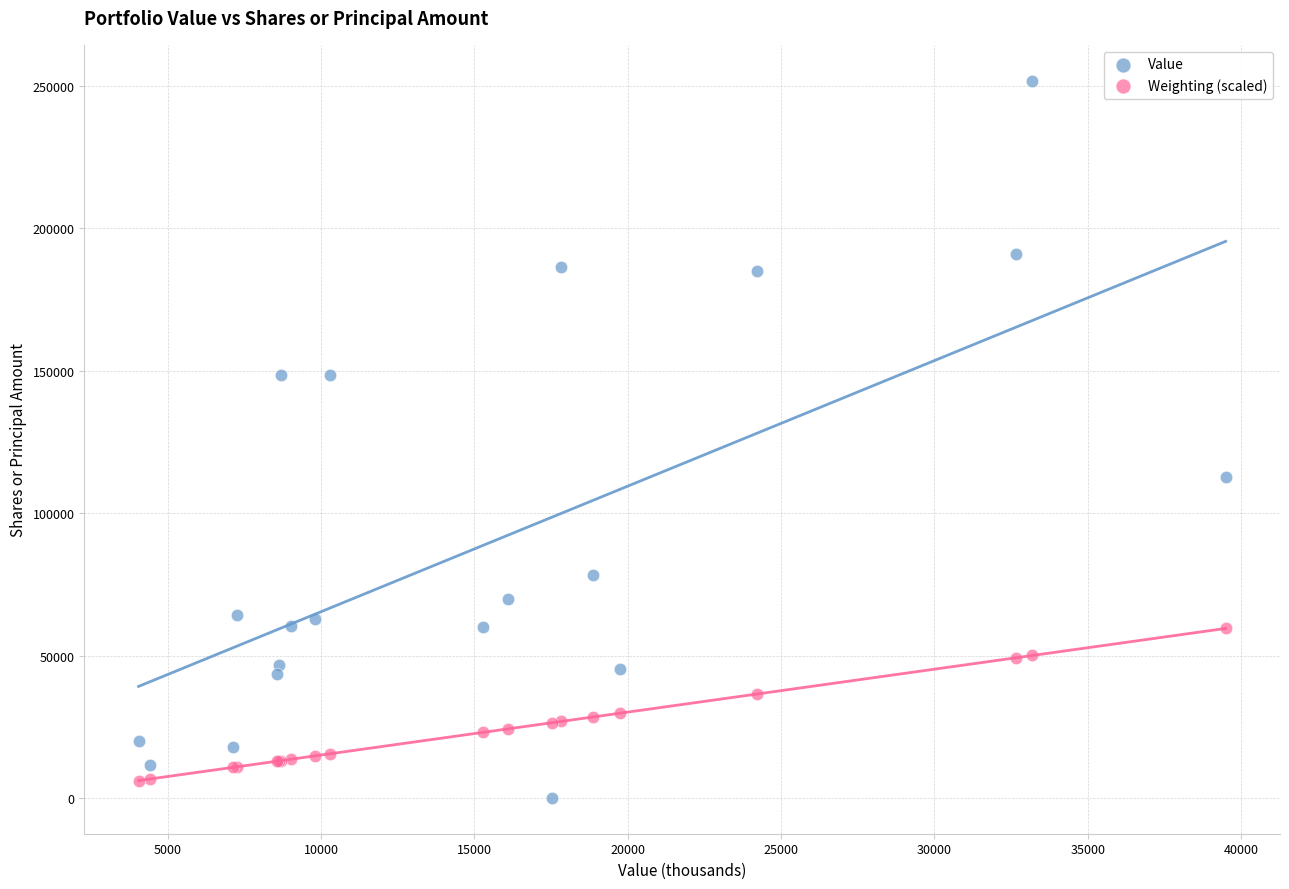

What is the X range (max minus min) for the scatter plot?

35449.0